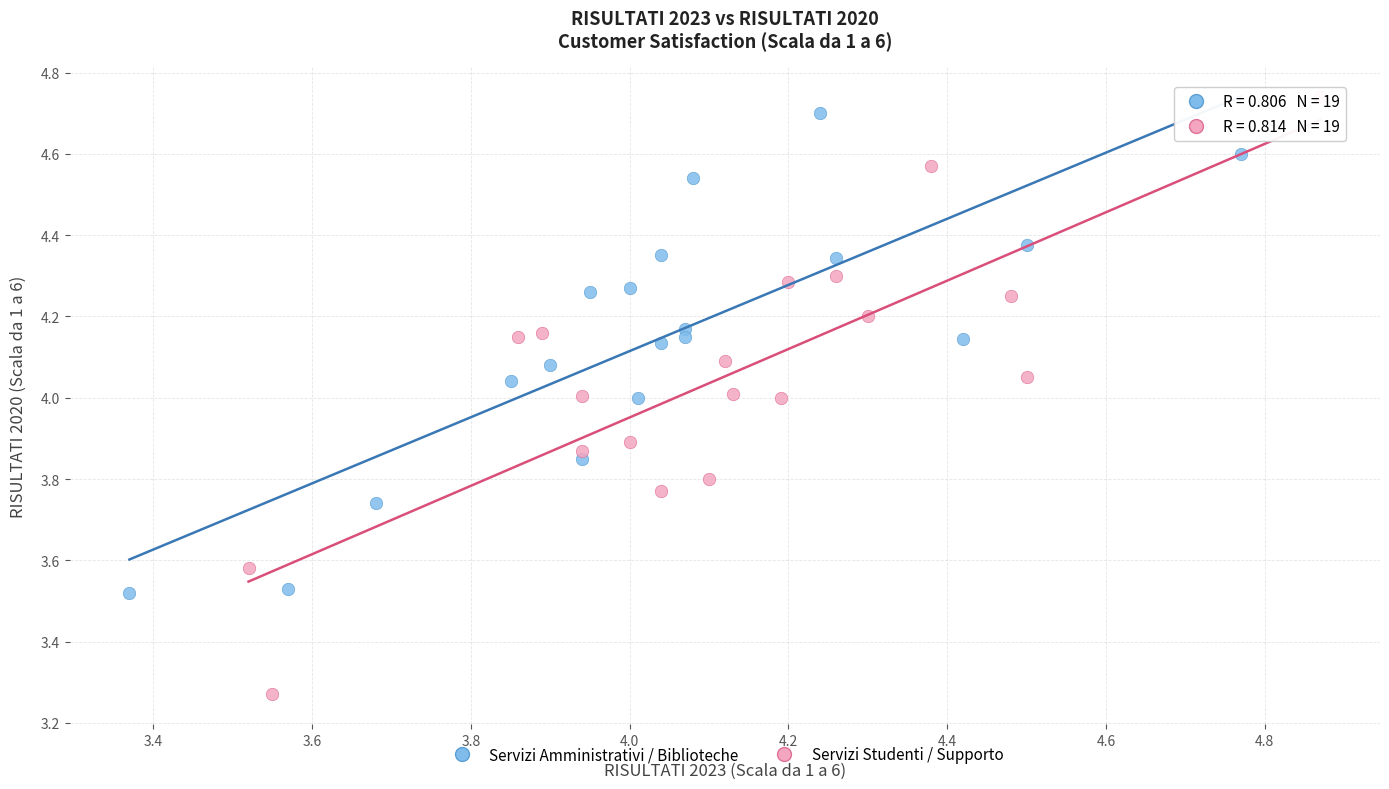

Which series contains the lowest Y value?

Servizi Studenti / Supporto